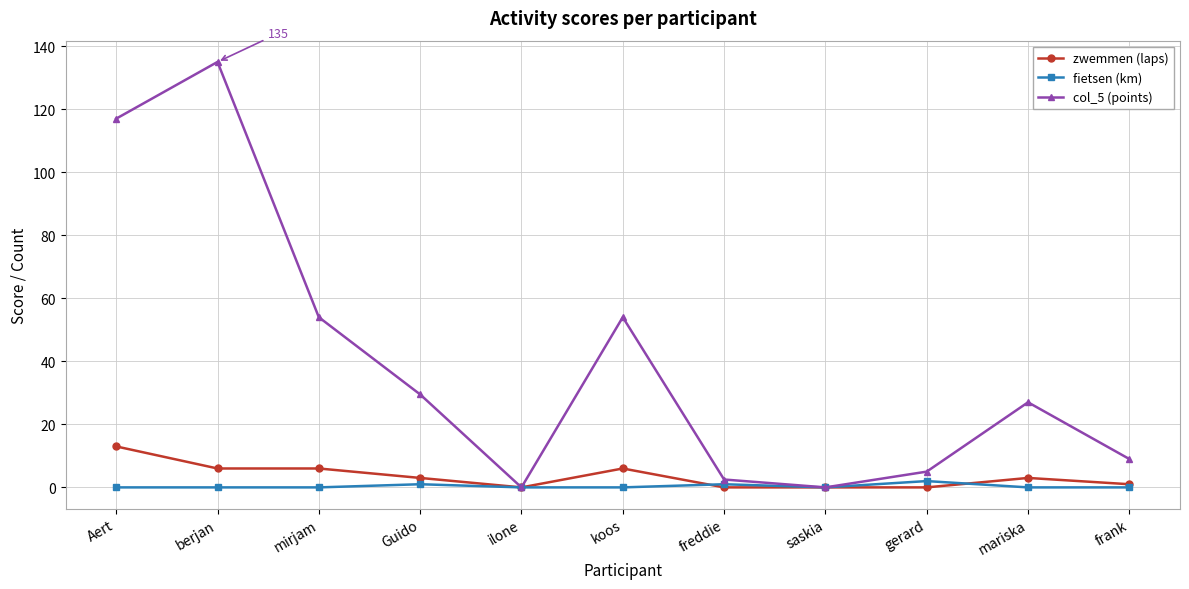

Which series changed the most between saskia and mariska?

col_5 (points)